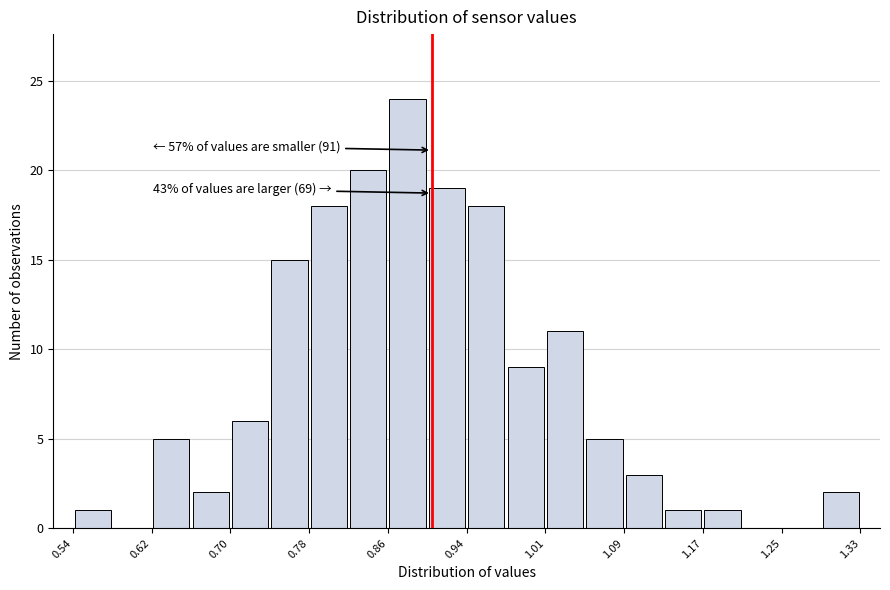

Read against the x-axis, roughly where is the centre of the tallest bar?

0.88